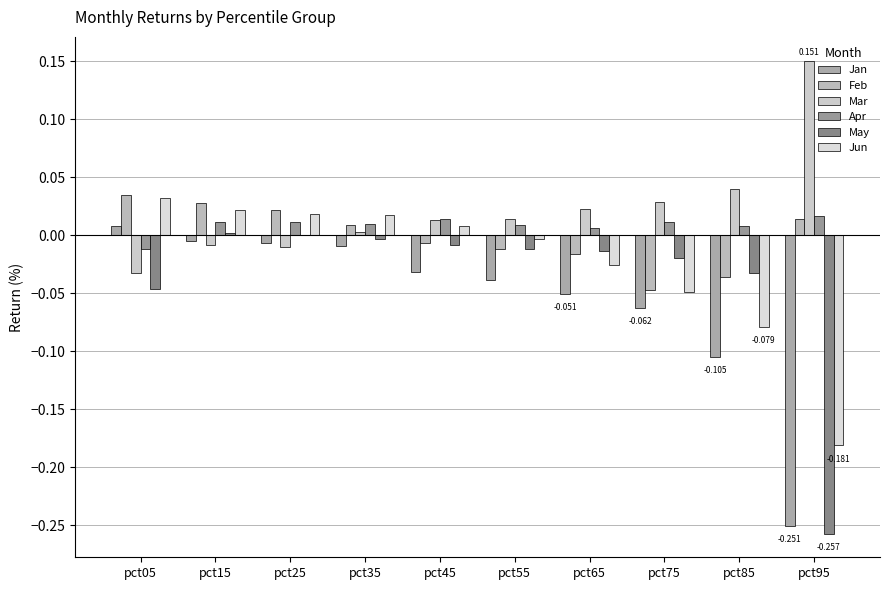

How many groups of bars are there?

10